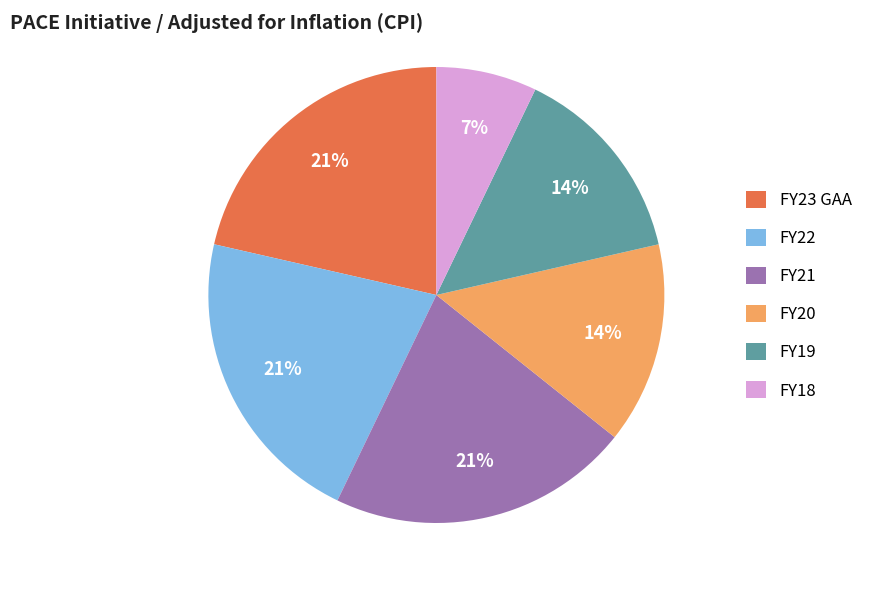

Is there a majority slice in this chart?

No